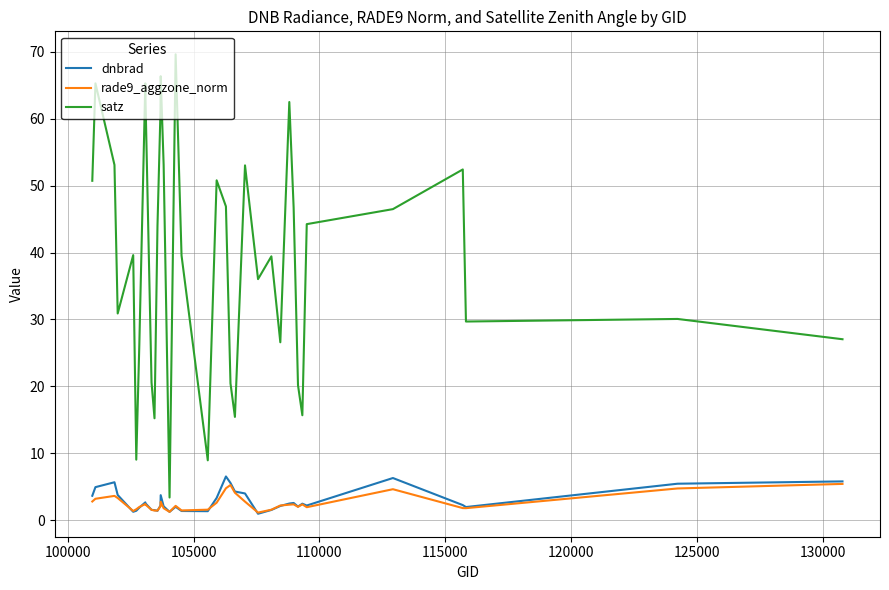

Does the chart have visible grid lines?

Yes